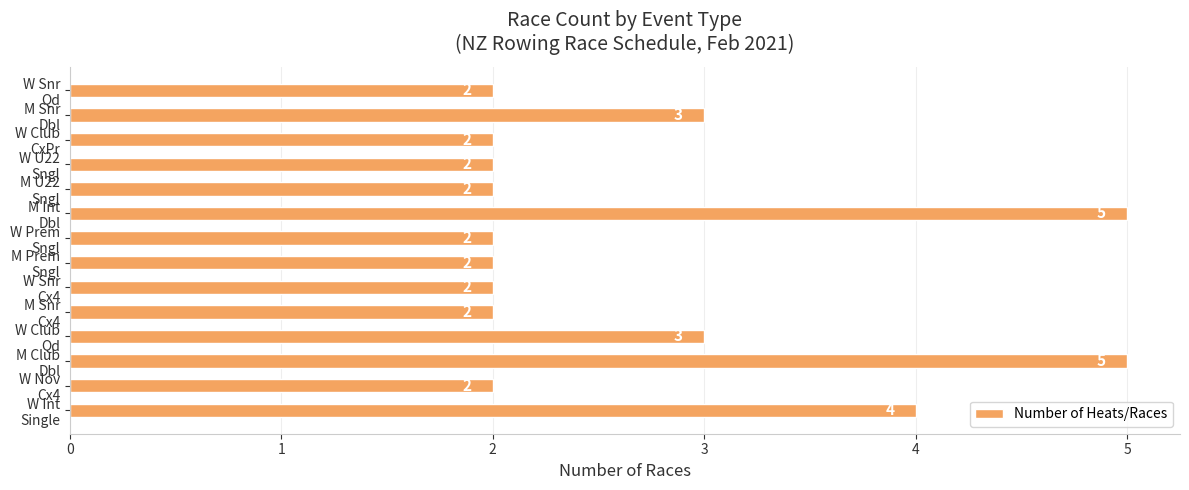

What is the average value?

3